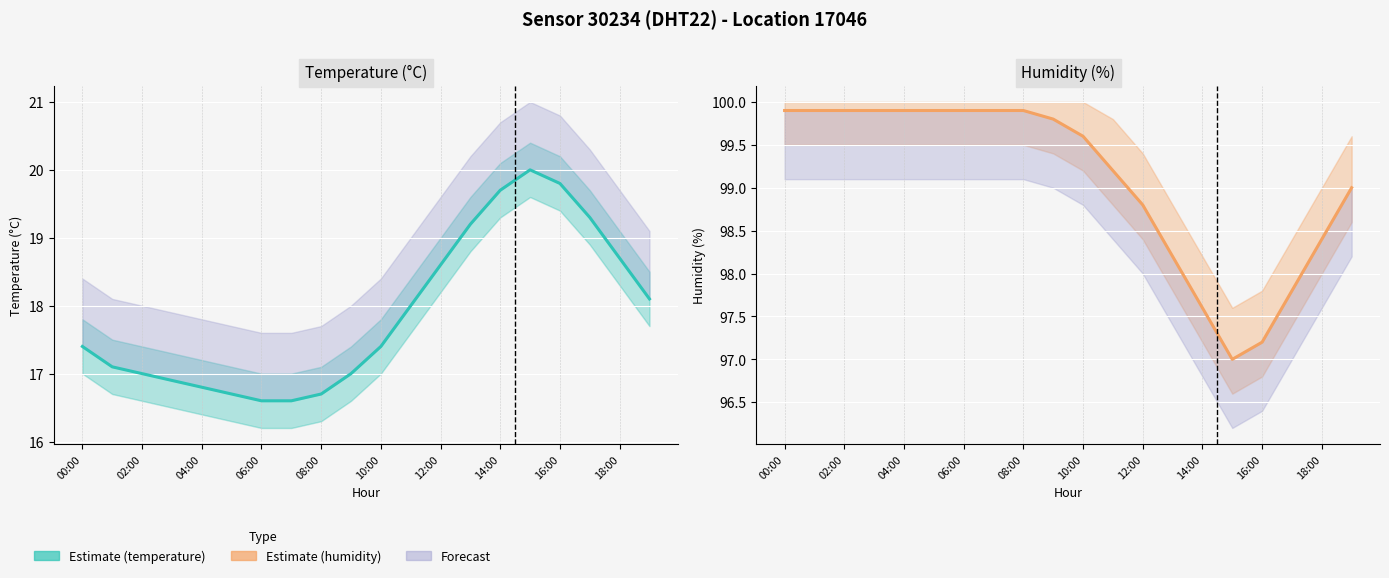

True or false: humidity and temperature intersect in this chart.

False